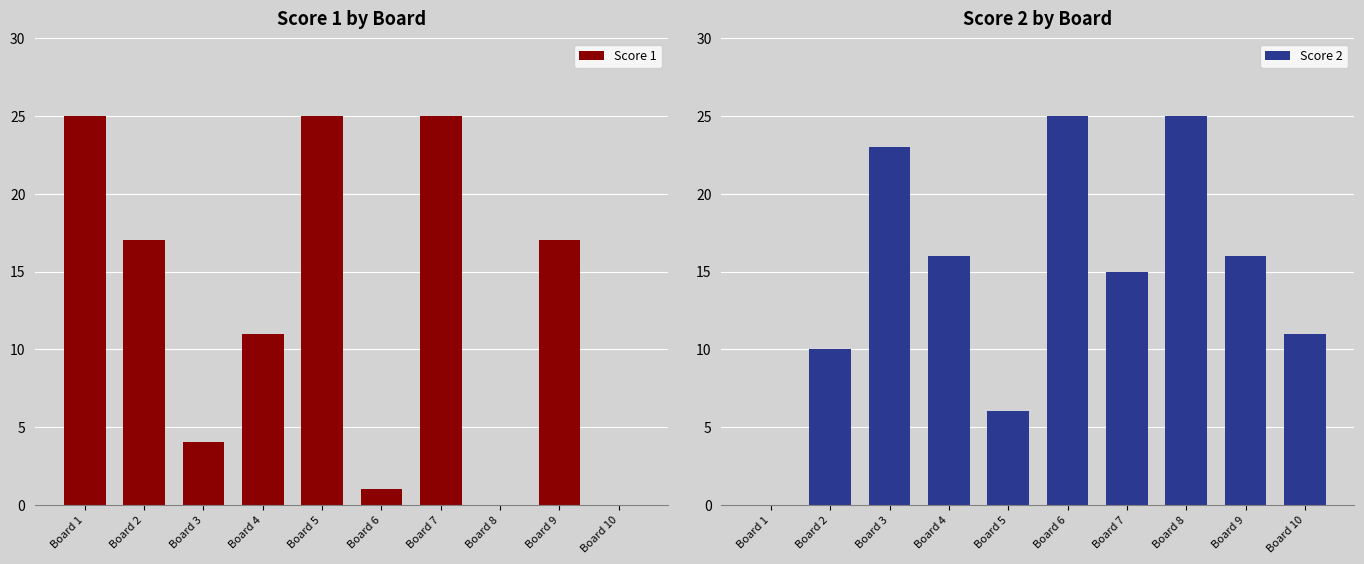

Is it true that Score 2 equals 16 at Board 4?

True